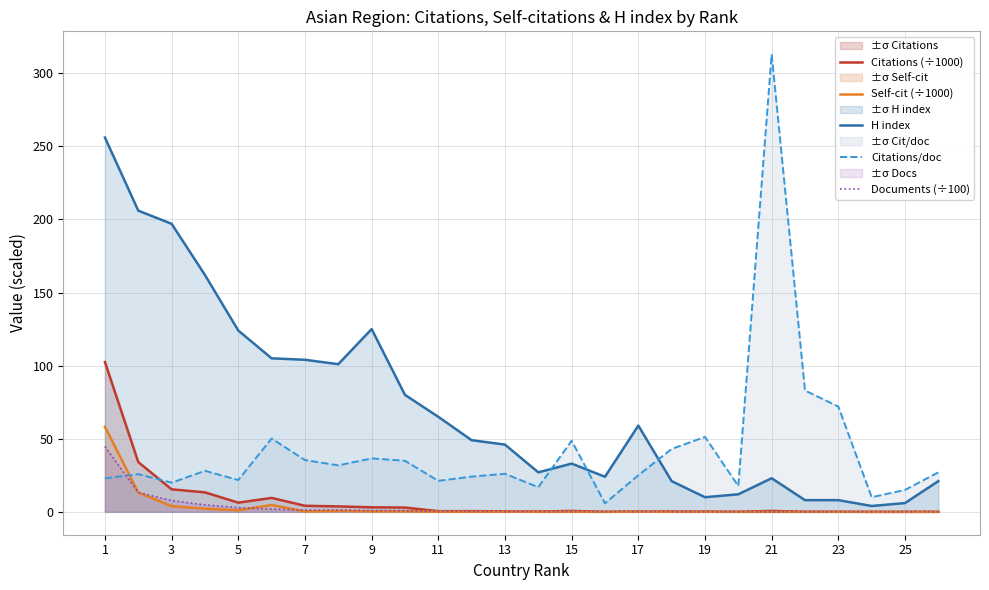

In Citations/doc, how many points are higher than both neighbors (excluding endpoints)?

8